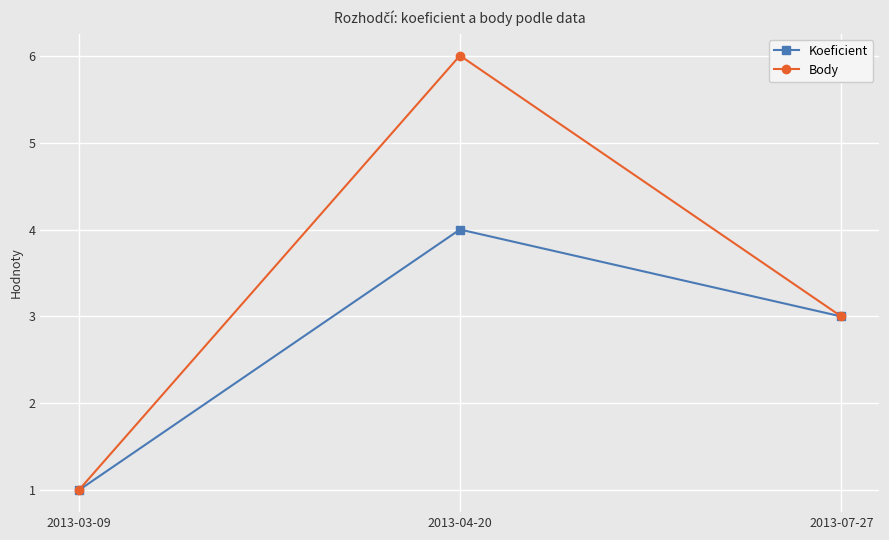

List the series in order of their peak value, highest first.

Body, Koeficient